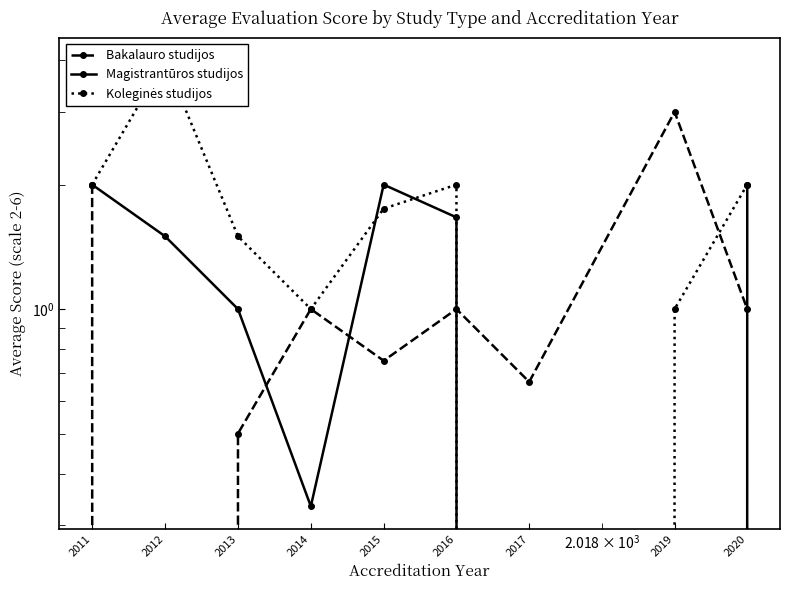

At how many categories does at least one series exceed 1?

7